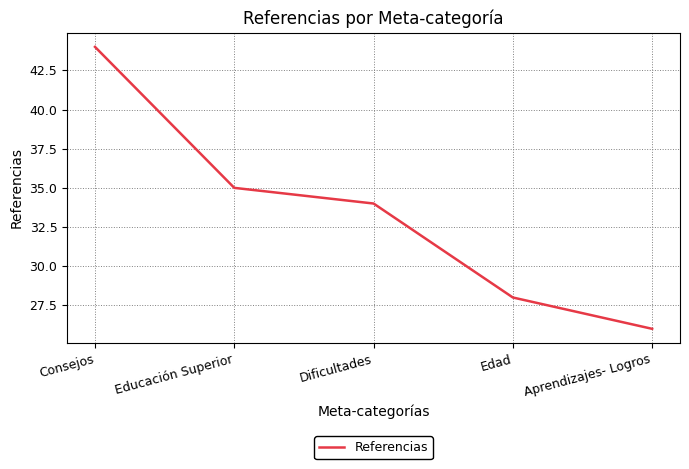

Between Educación Superior and Edad, which is larger?

Educación Superior